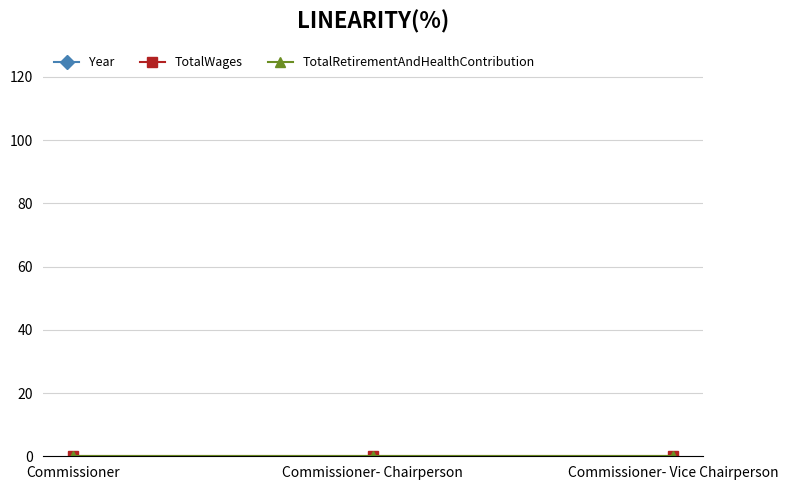

Reading left to right, transcribe all the data shown in this chart.

Year: Commissioner=2020	Commissioner- Chairperson=2020	Commissioner- Vice Chairperson=2020
TotalWages: Commissioner=0	Commissioner- Chairperson=0	Commissioner- Vice Chairperson=0
TotalRetirementAndHealthContribution: Commissioner=0	Commissioner- Chairperson=0	Commissioner- Vice Chairperson=0